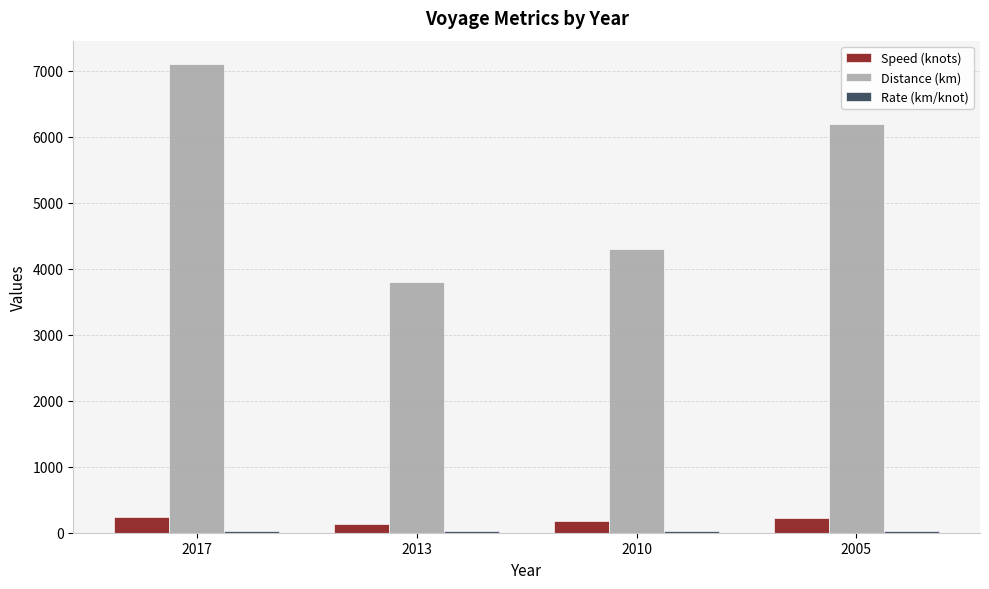

What is the difference between the maximum and minimum values in the Distance (km) series?

3300.0